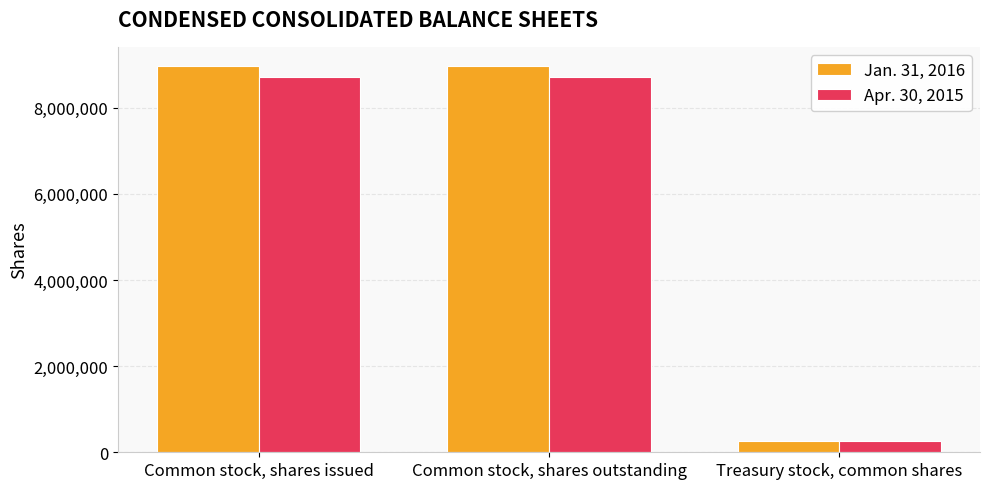

Reading left to right, transcribe all the data shown in this chart.

Jan. 31, 2016: 8963590	8963590	269686
Apr. 30, 2015: 8702237	8702237	269686